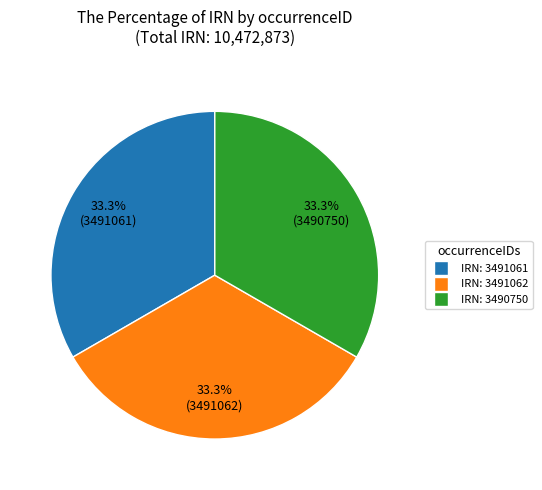

Does any single category account for the majority?

No